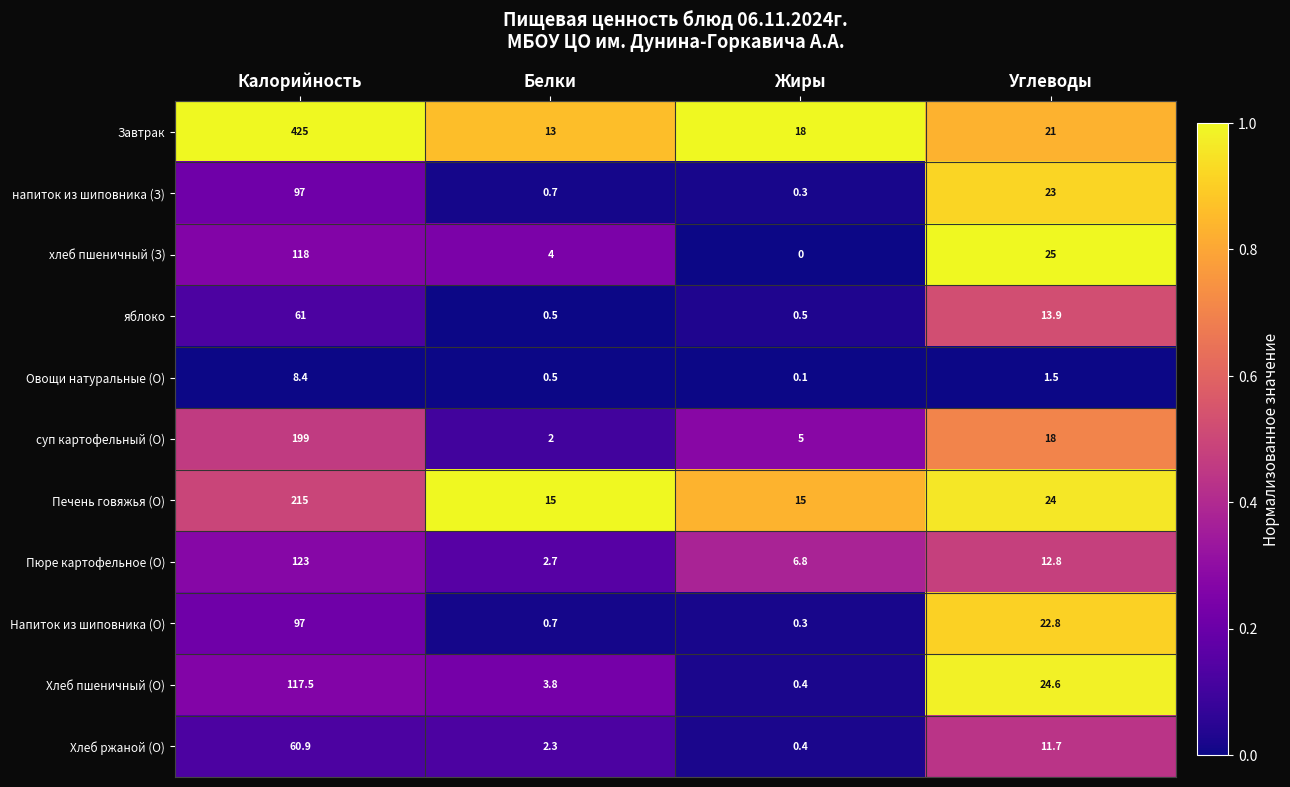

Which label corresponds to the largest value in the chart?

Калорийность